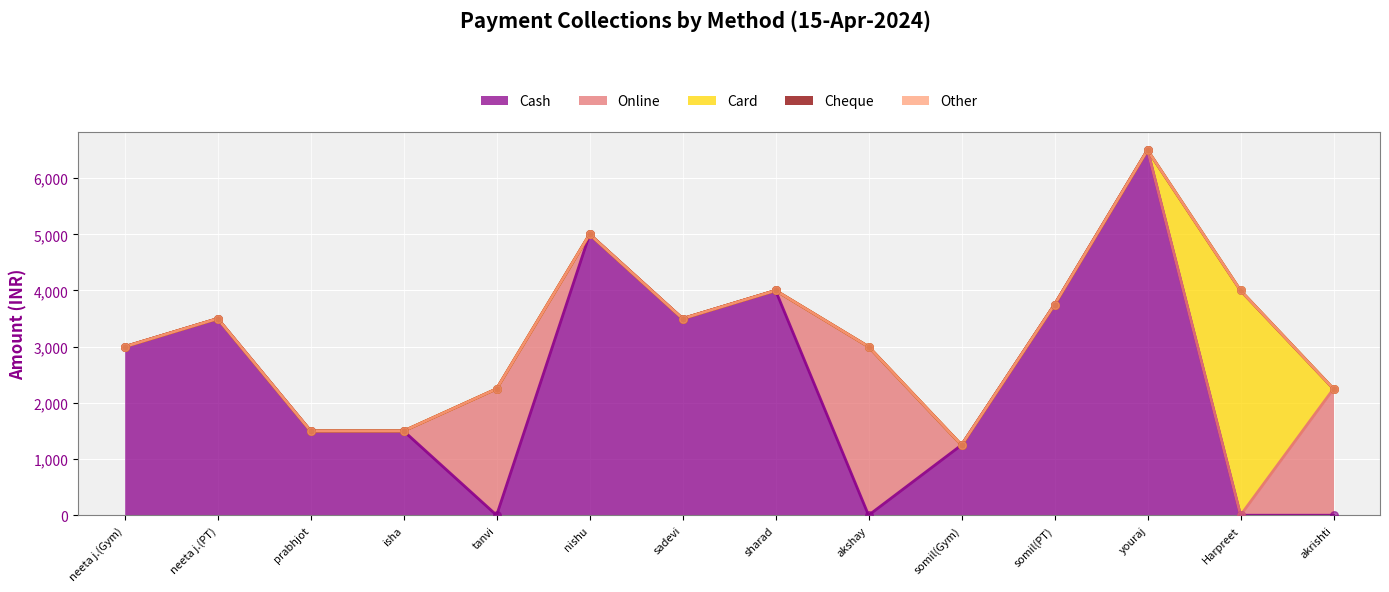

At how many categories does at least one series exceed 5765?

1